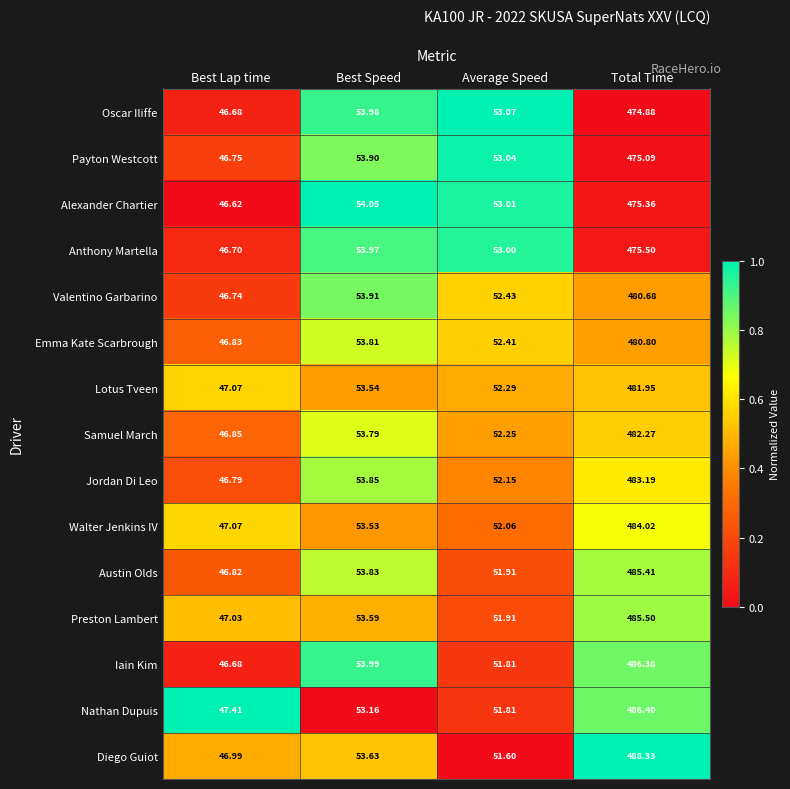

At which category is the sum across all series the highest?

Total Time